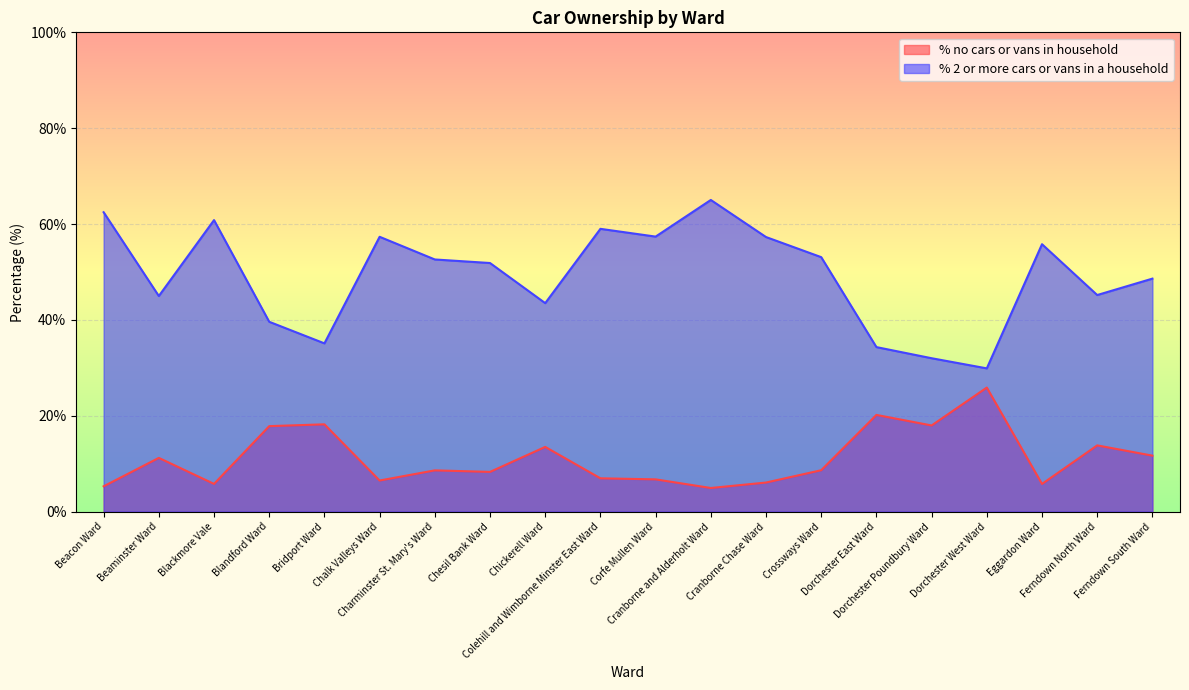

True or false: % 2 or more cars or vans in a household and % no cars or vans in household cross at least once.

False